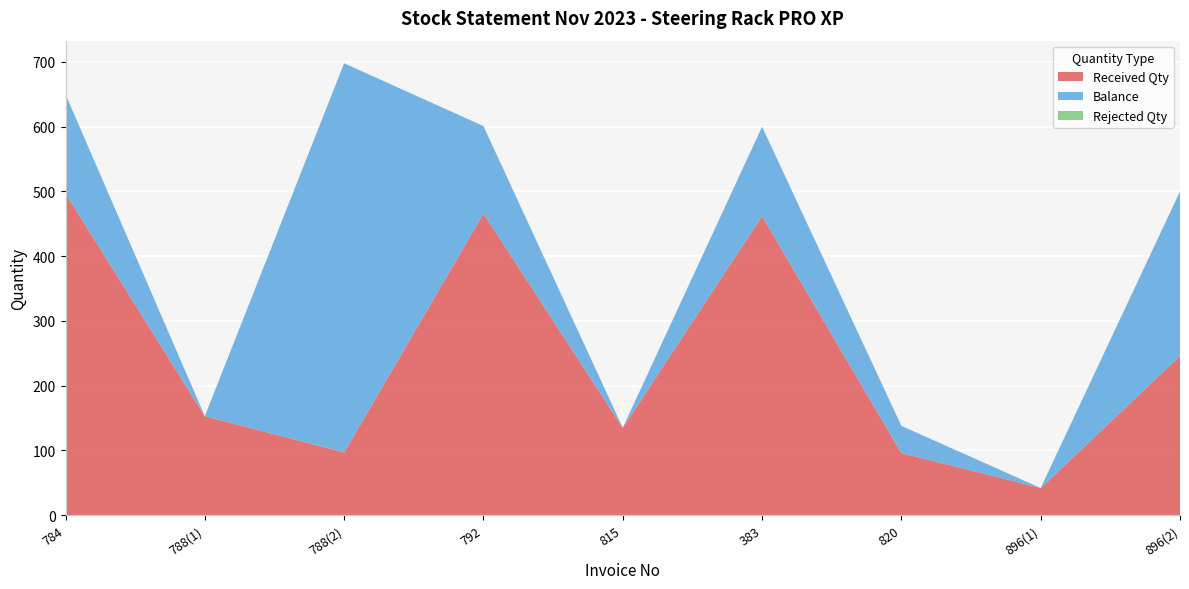

Reading right to left, transcribe all the data shown in this chart.

Received Qty: 896(2)=246	896(1)=42	820=96	383=462	815=135	792=466	788(2)=97	788(1)=153	784=497
Balance: 896(2)=254	896(1)=0	820=42	383=138	815=0	792=135	788(2)=601	788(1)=0	784=153
Rejected Qty: 896(2)=0	896(1)=0	820=0	383=0	815=0	792=0	788(2)=0	788(1)=0	784=0